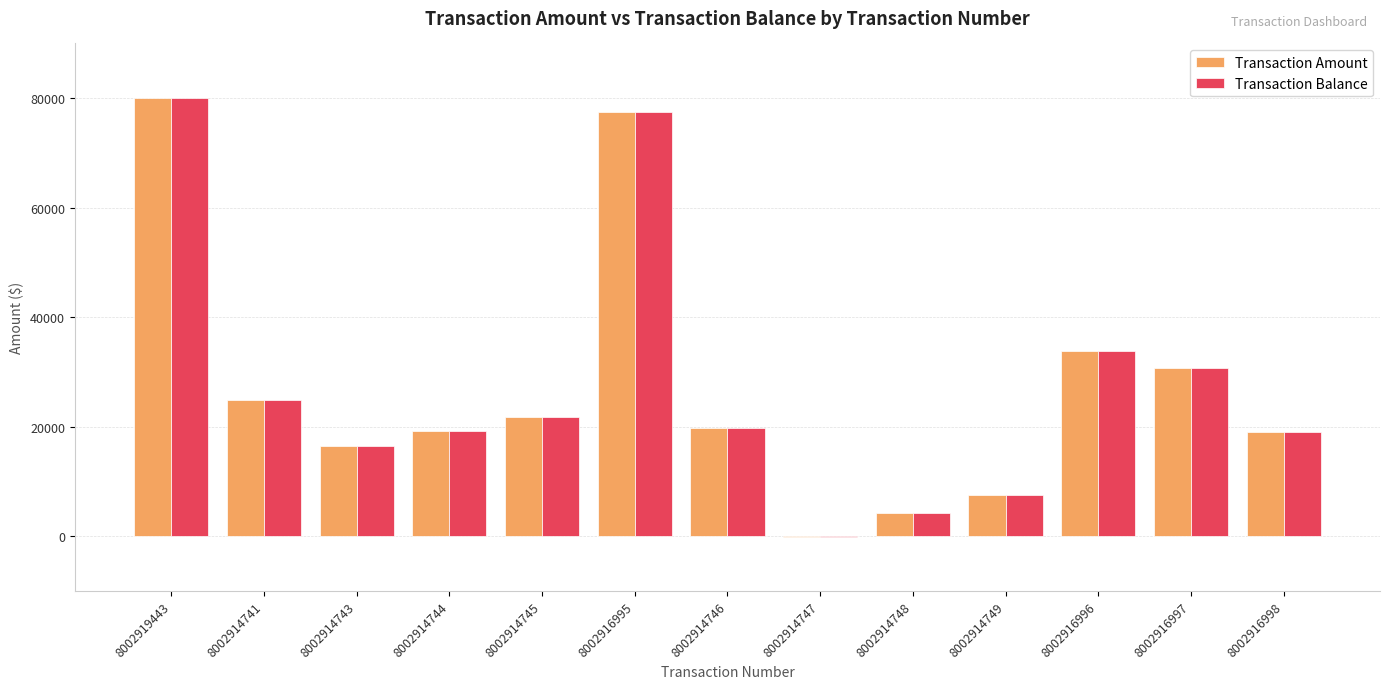

What is the maximum value shown in the chart?

80043.9